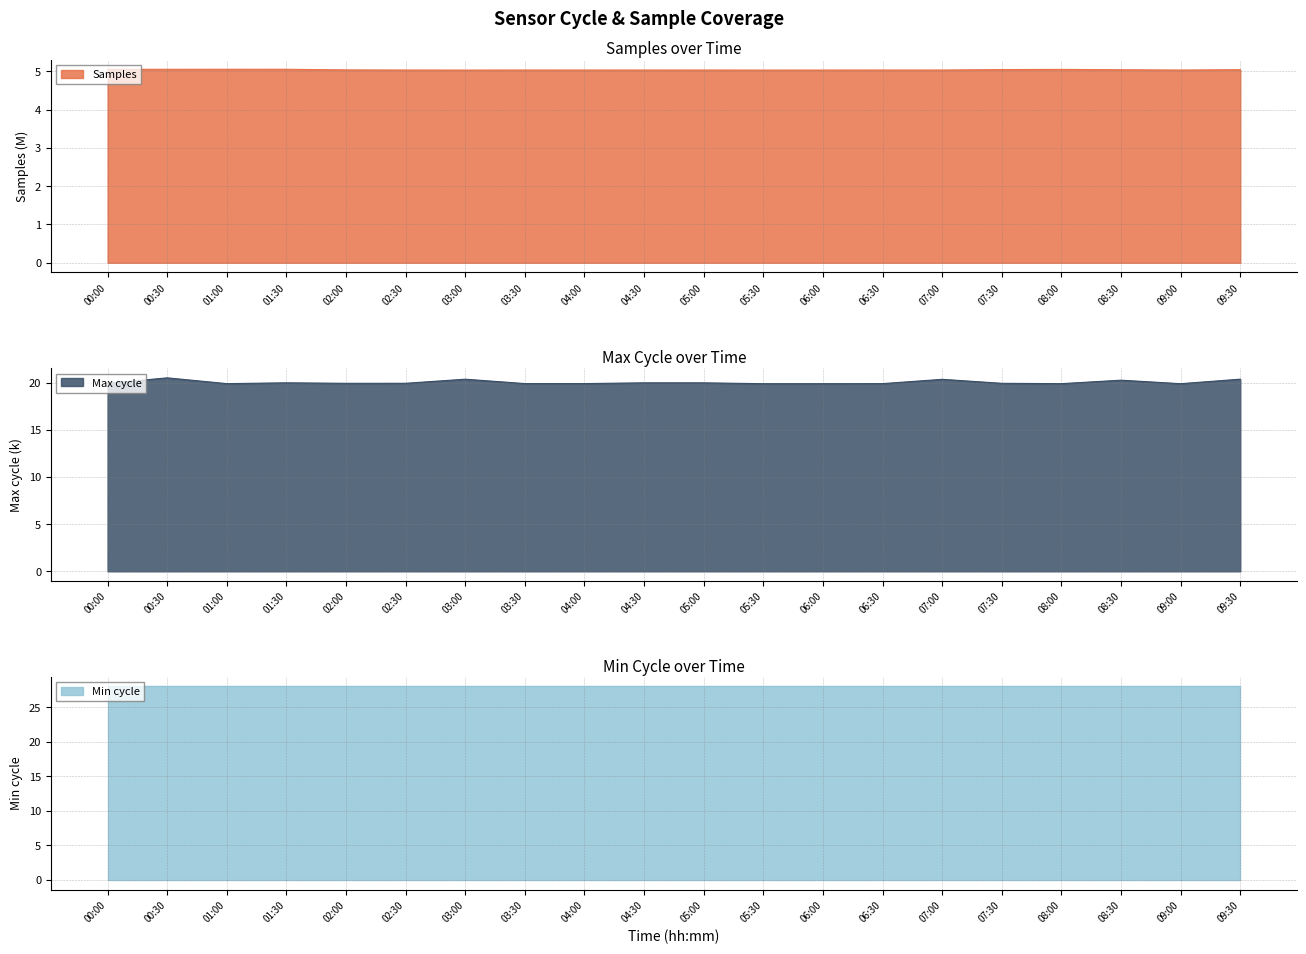

What is the lowest value of the Samples series?

5.0